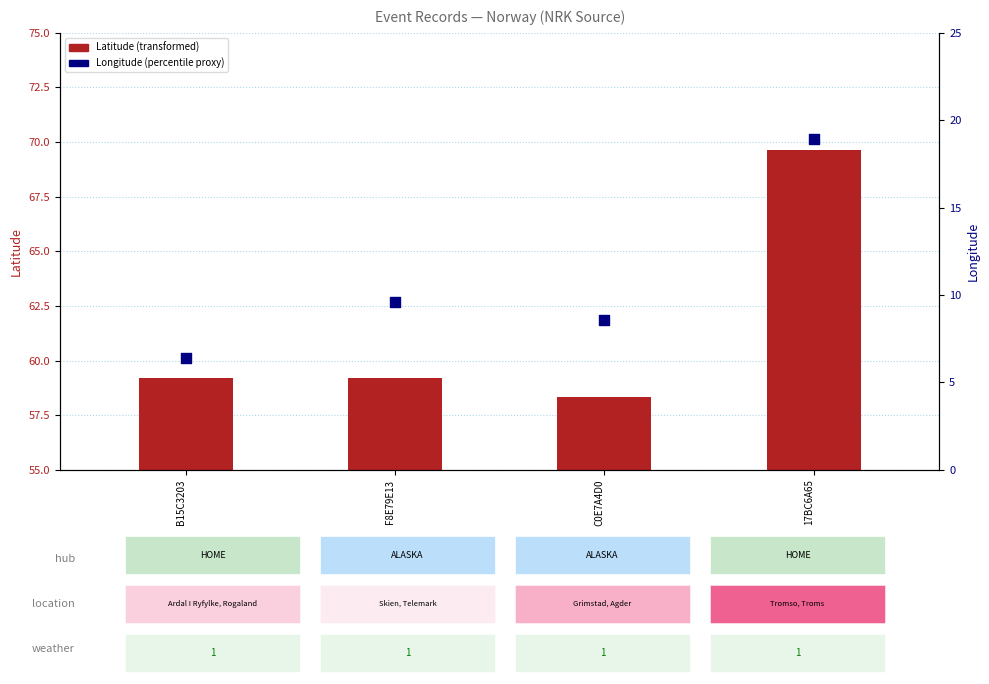

Which series has the largest total across all categories?

Latitude